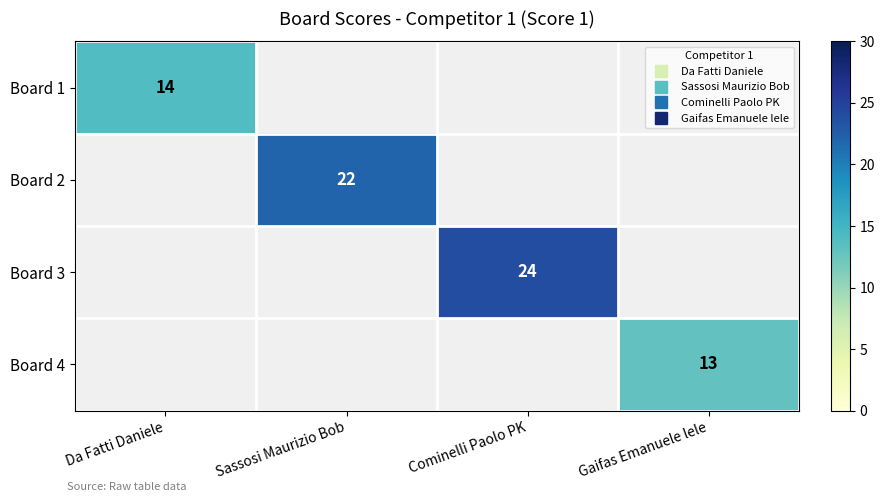

What is the sum of all Board 1 values?

14